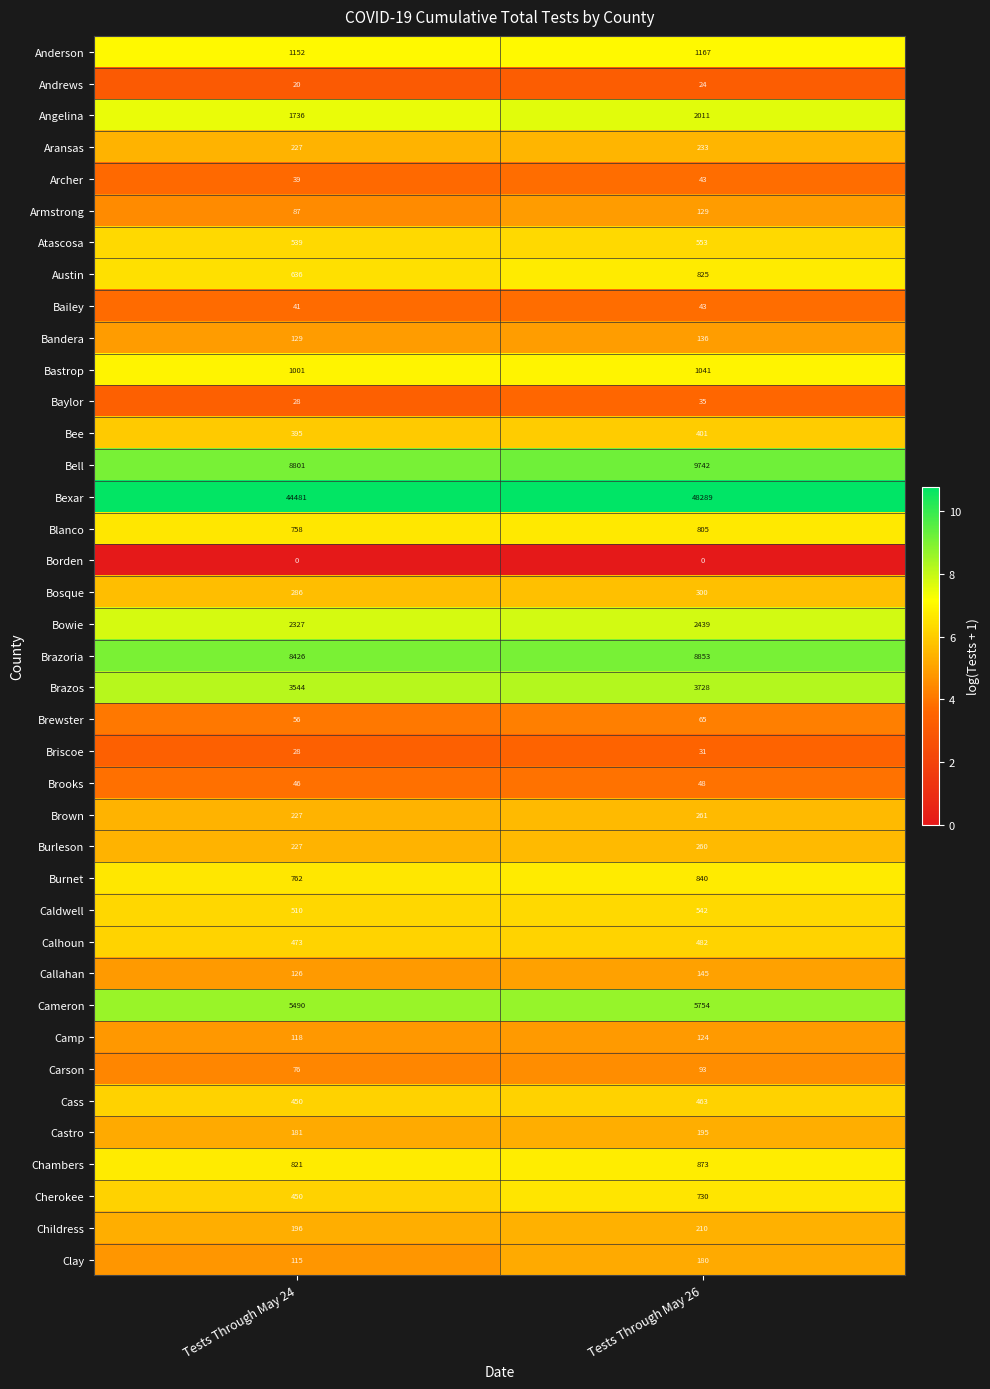

At which category does the chart reach its peak across all series?

Tests Through May 26